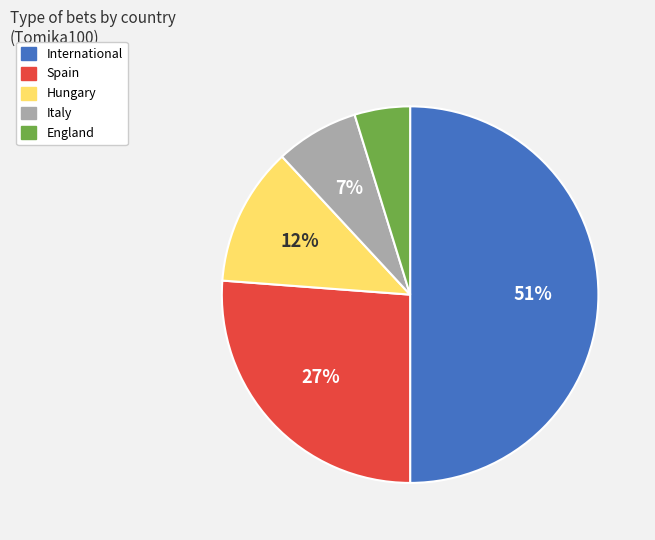

Which category has the biggest portion of the pie?

International